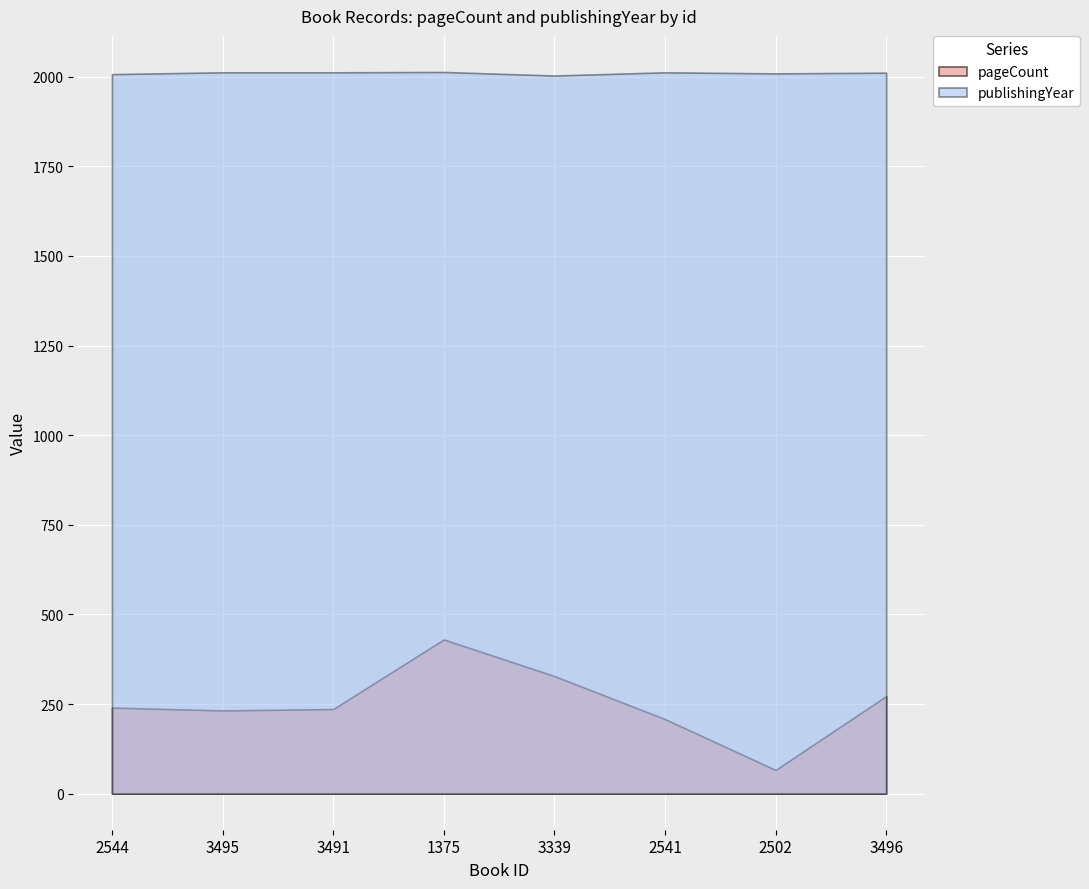

What position from the left is 2502?

7